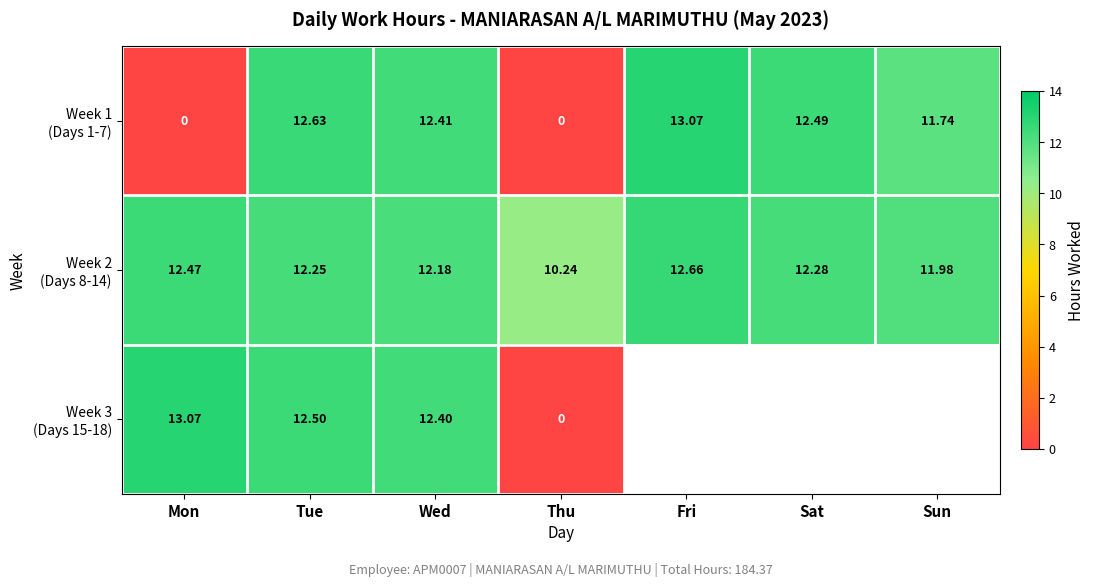

What is the highest value of the Week 2 (Days 8-14) series?

12.7